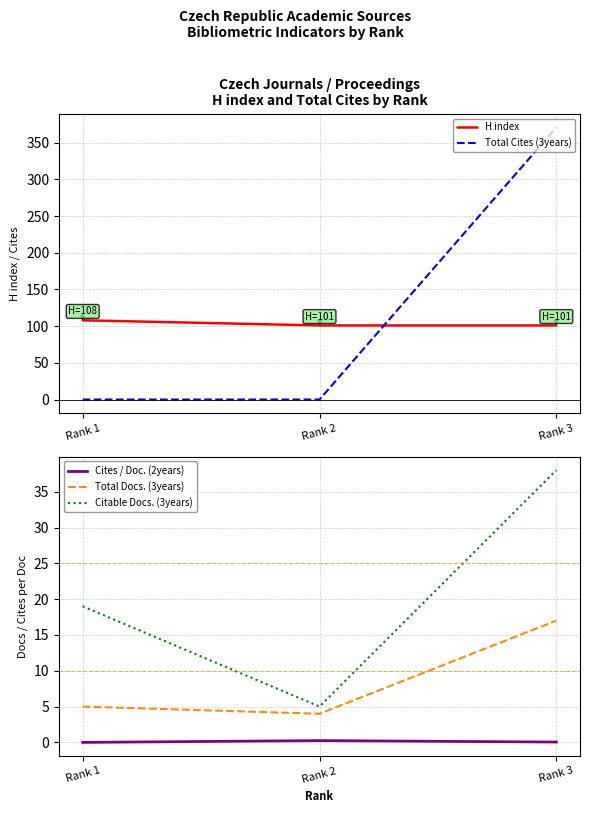

At which category is the sum across all series the highest?

Rank 3